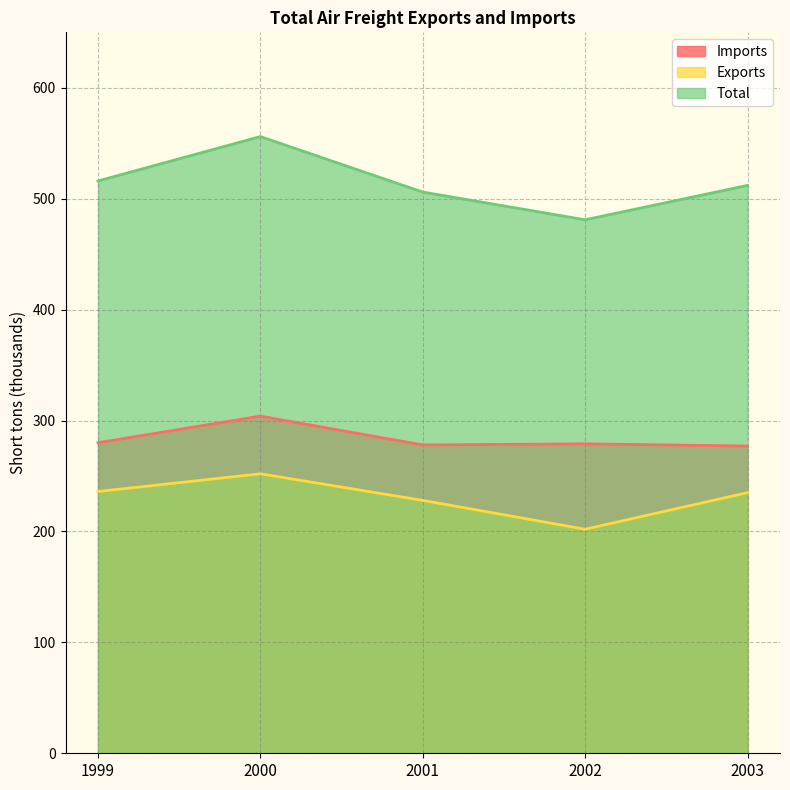

How many values in the Imports series exceed 279?

2